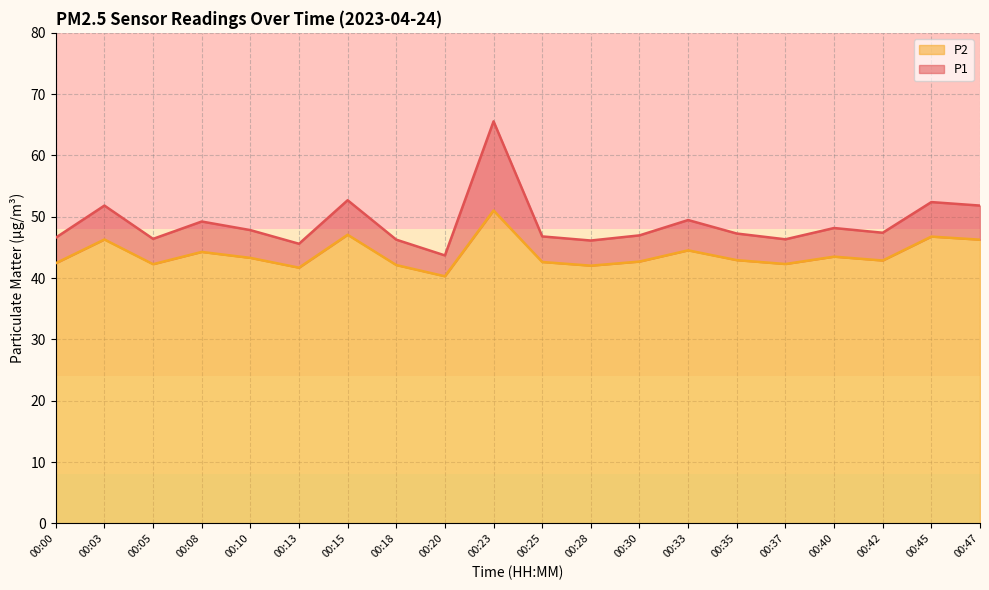

How many interior local peaks does the P1 series have?

7